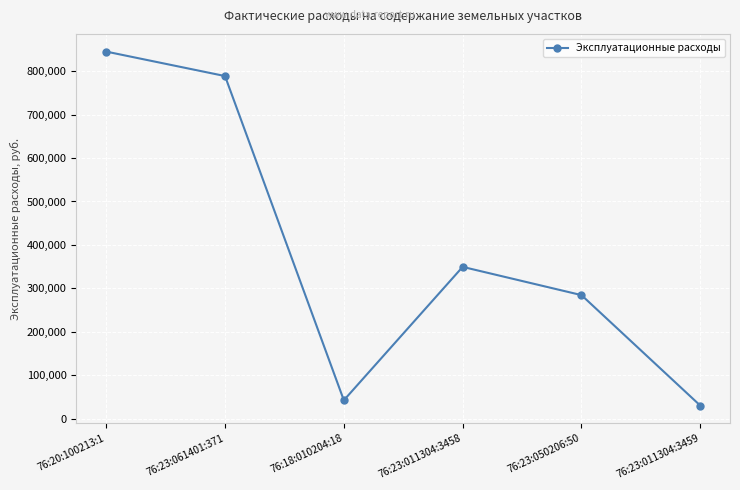

What is the label of the 1st point from the right?

76:23:011304:3459